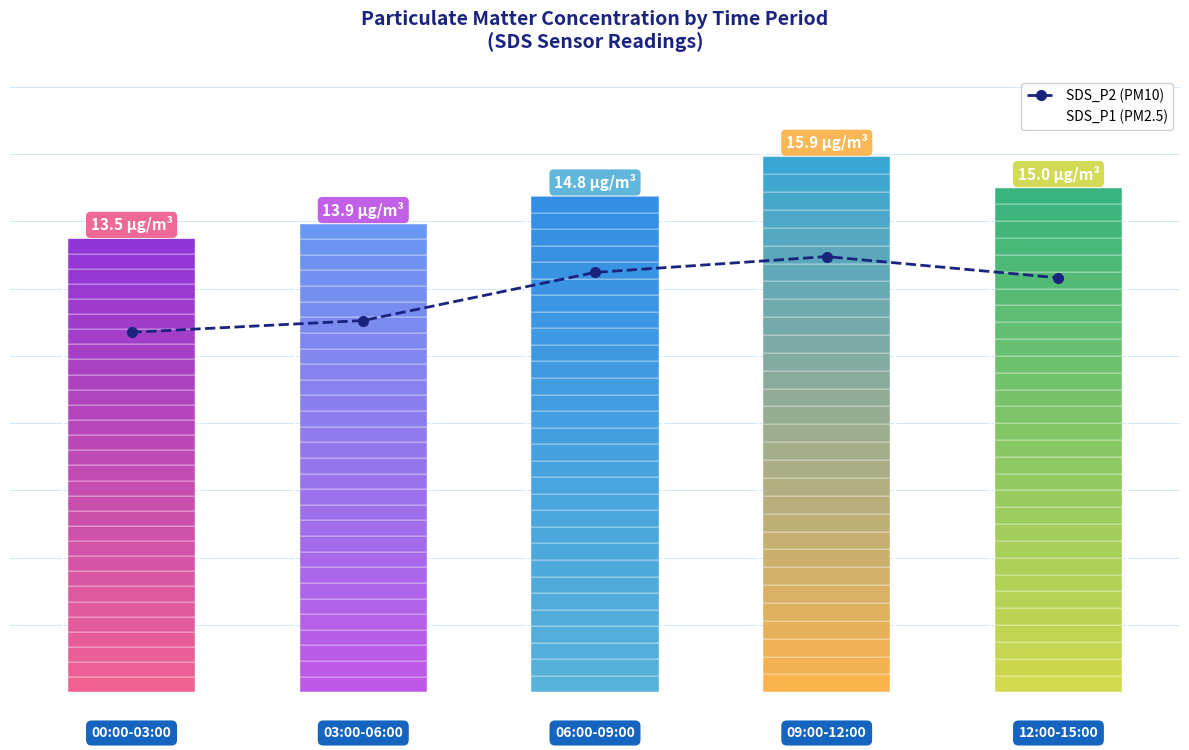

What is the approximate value of SDS_P2 (PM10) at 4?

12.3